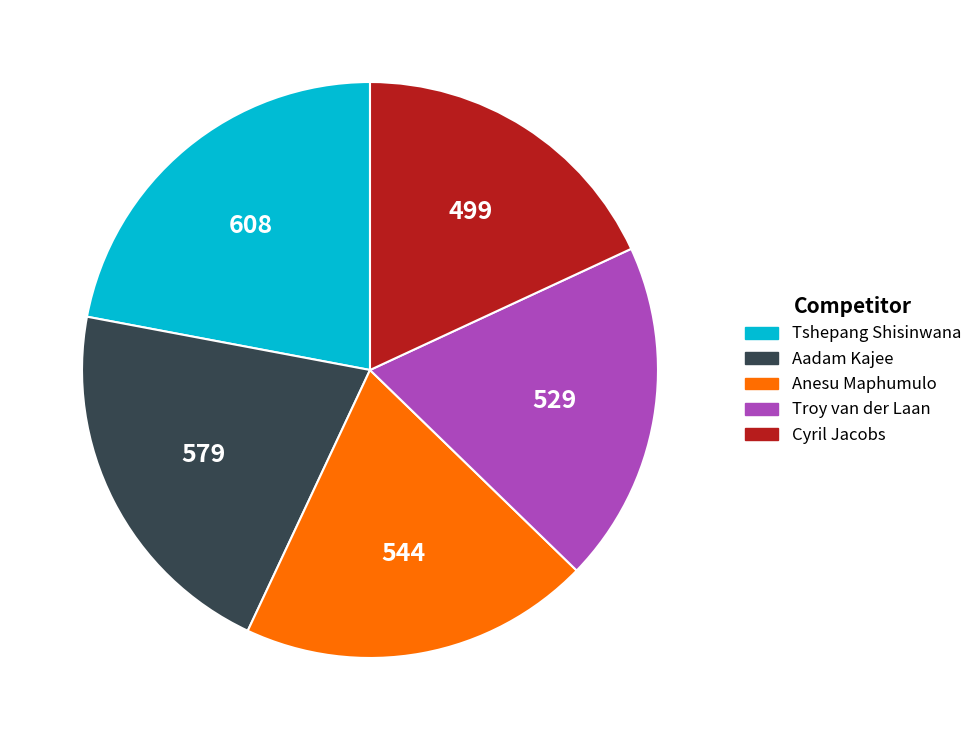

How many segments does this pie chart have?

5